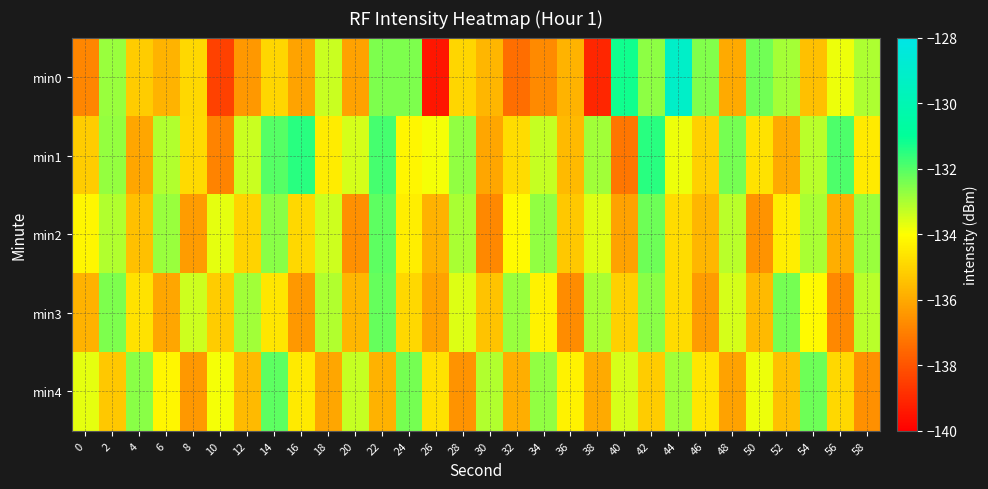

At how many categories does at least one series exceed -130?

1